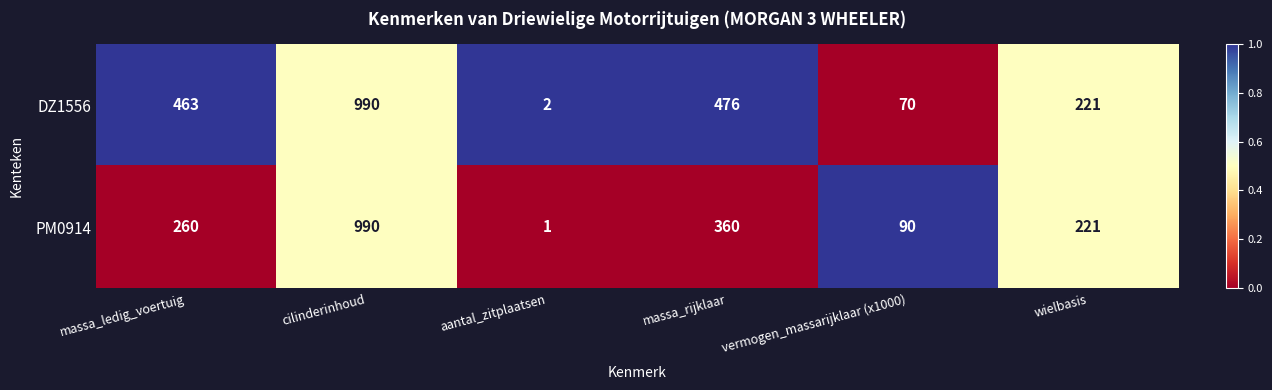

What is the spread (max minus min) of values at massa_ledig_voertuig?

203